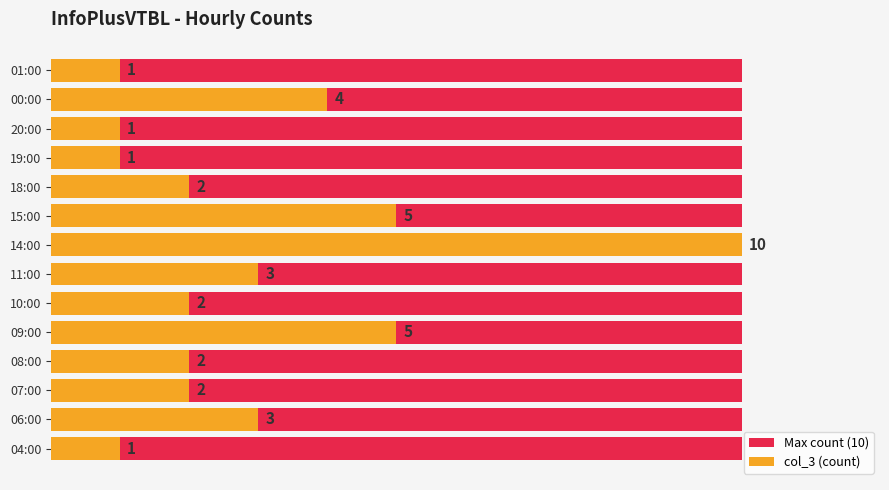

What is the difference between the col_3 (count) values at 04:00 and 08:00?

1.0